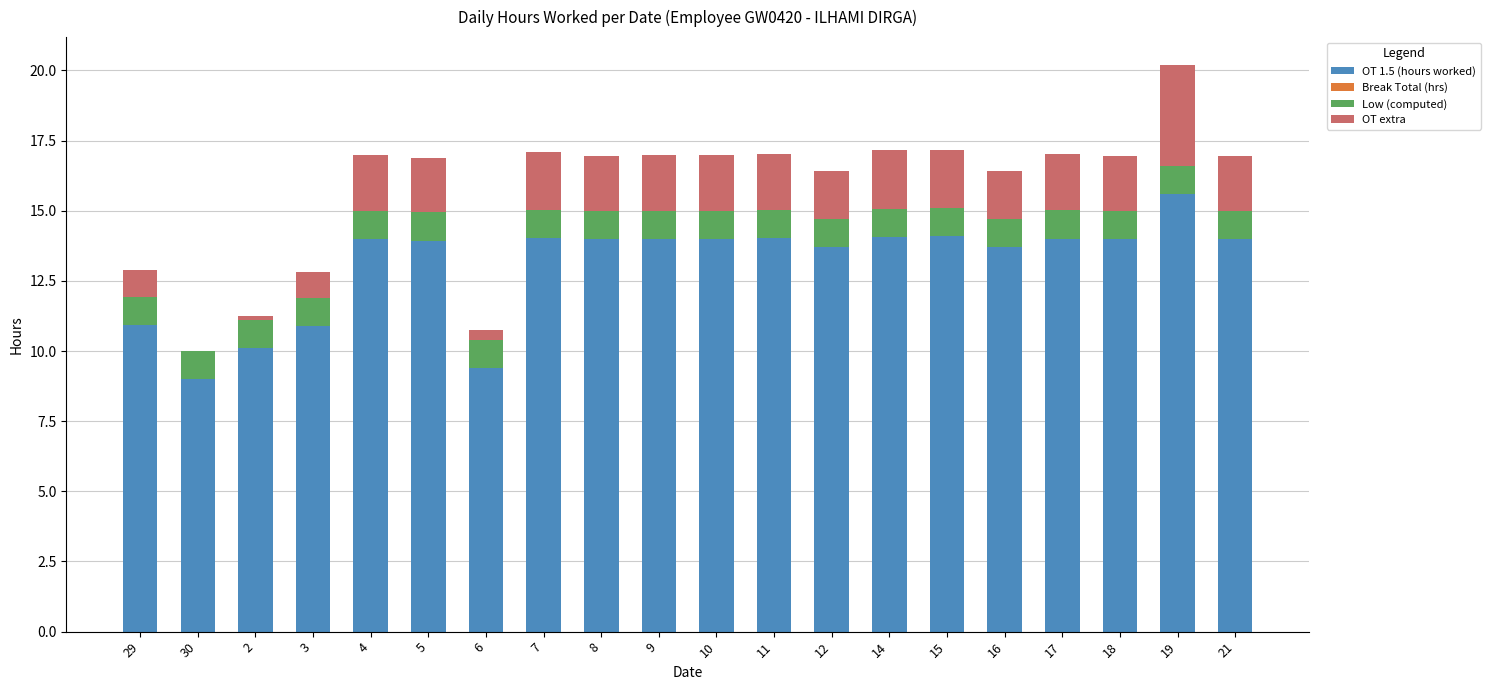

What is the total value across all series at 8?

17.0